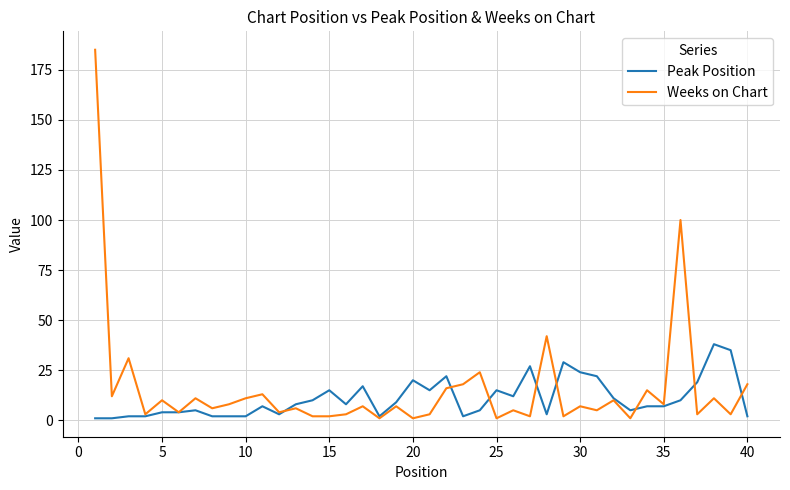

What is the greatest value displayed?

185